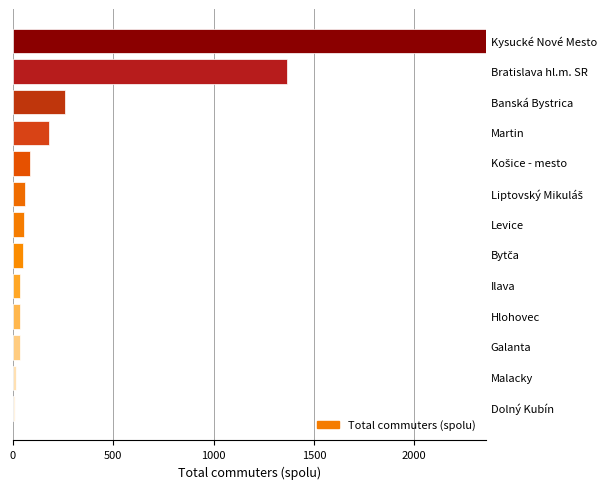

What is the greatest value displayed?

2358